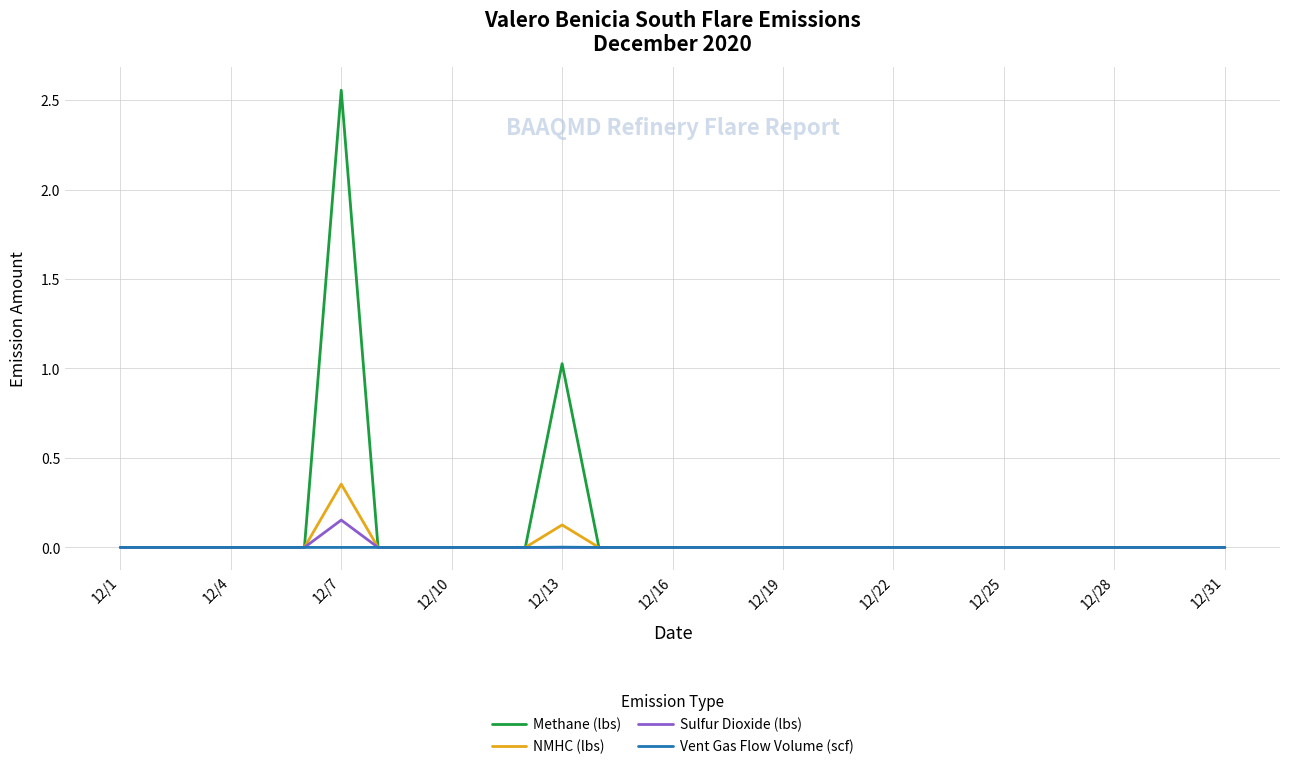

How many categories are shown in the chart?

31